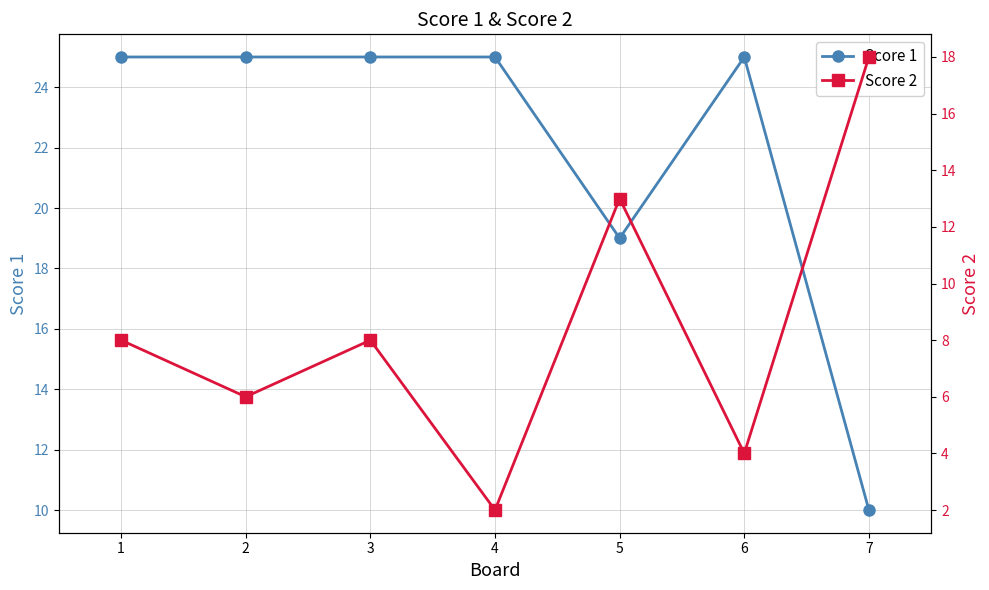

Rank the series at 4 from lowest to highest value.

Score 2, Score 1